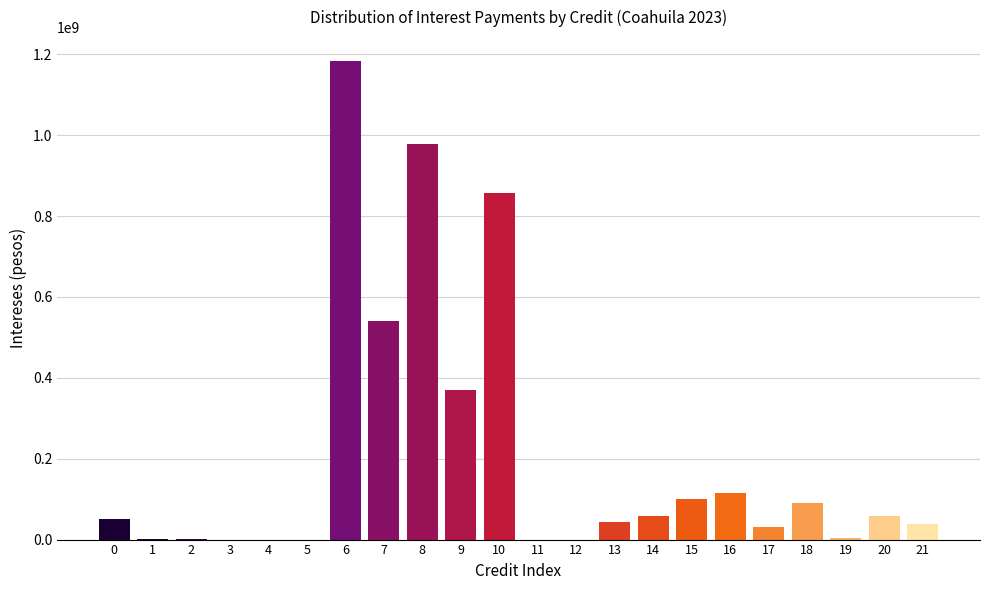

What is the sum of all values?

4521312148.0